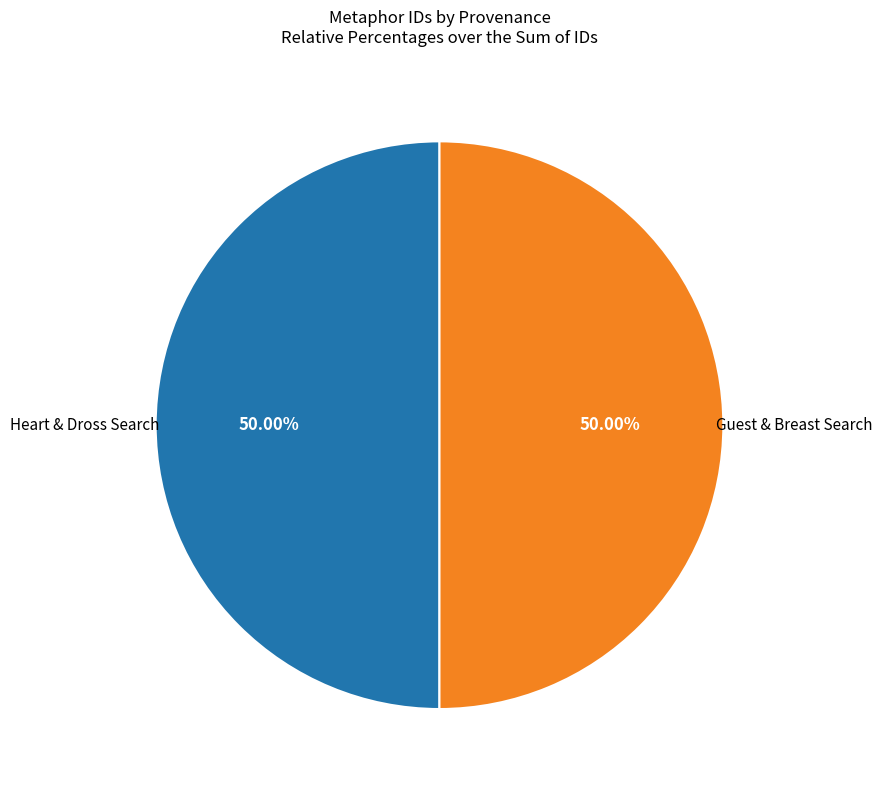

How many slices are in this pie chart?

2